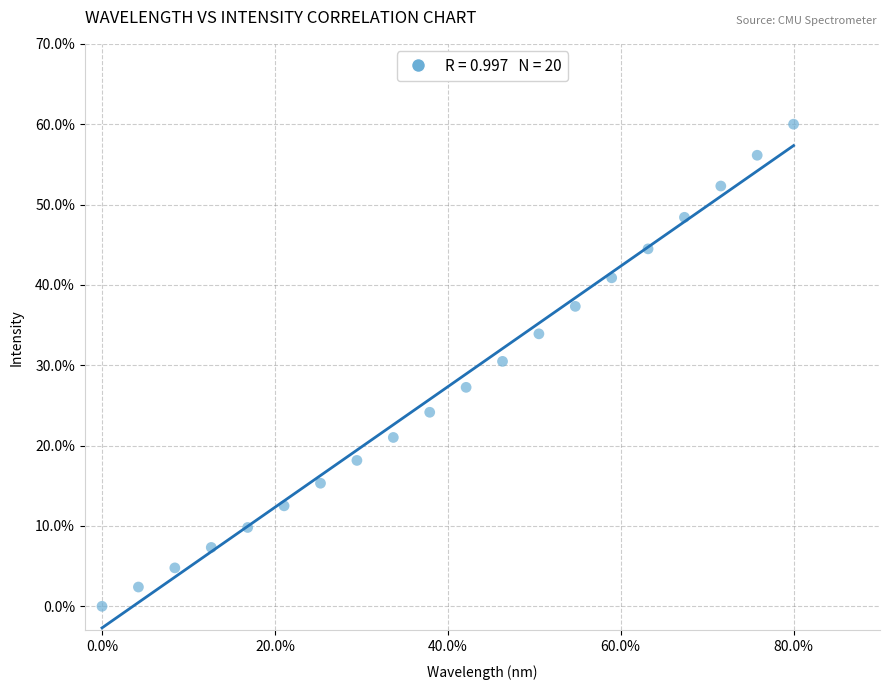

What is the range of Y values (max minus min)?

60.0